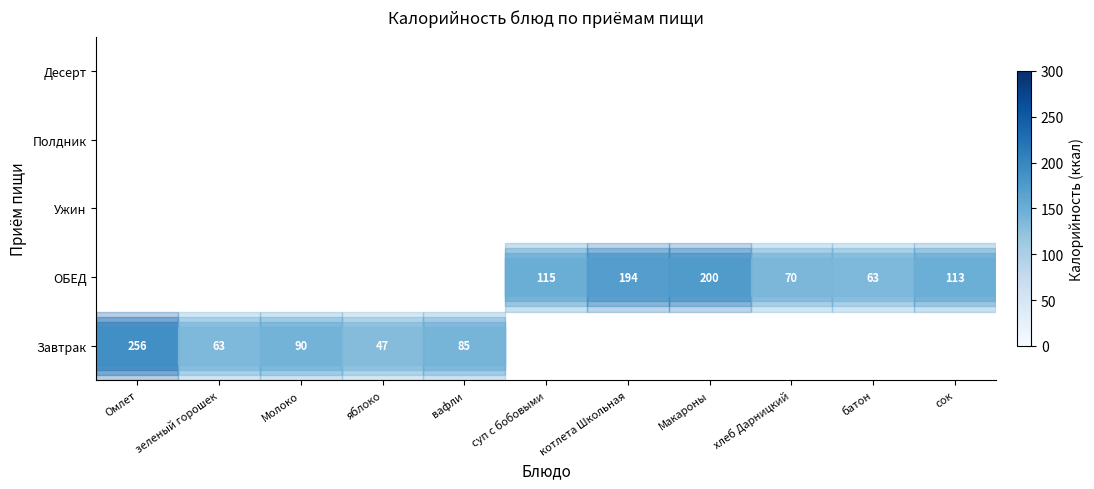

What is the difference between the Завтрак values at Омлет and вафли?

171